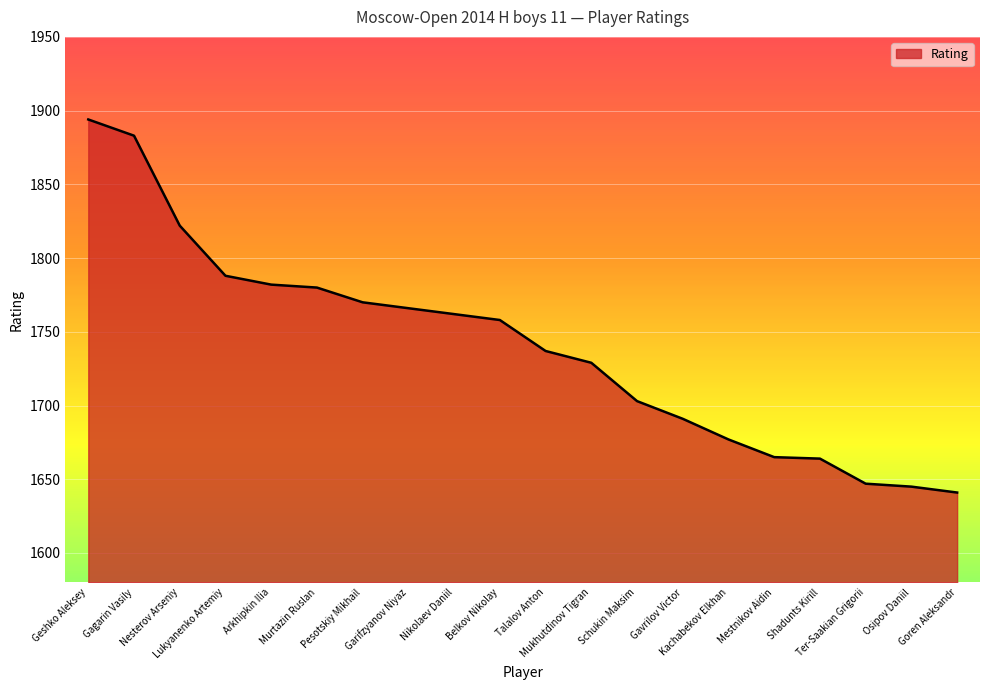

What is the smallest value displayed?

1641